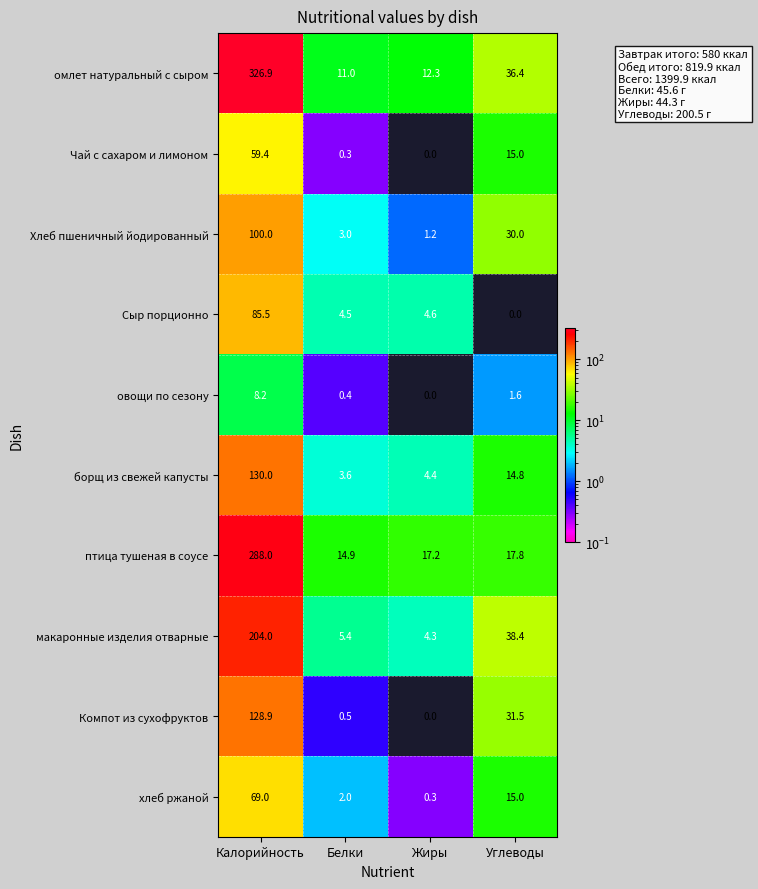

At which category does the chart reach its peak across all series?

Калорийность